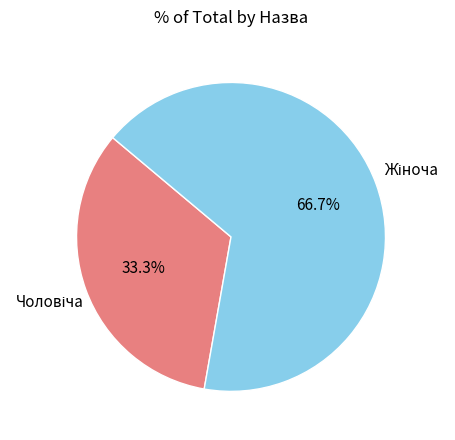

Is there a majority slice in this chart?

Yes